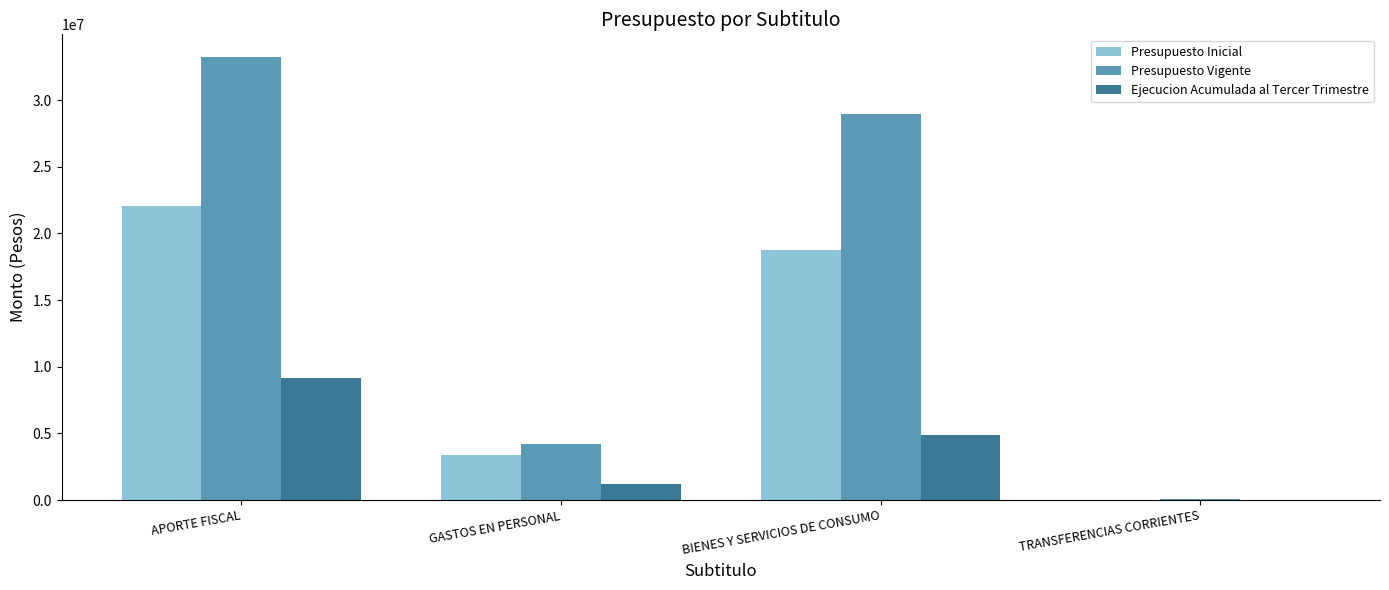

What is the spread (max minus min) of values at TRANSFERENCIAS CORRIENTES?

47582